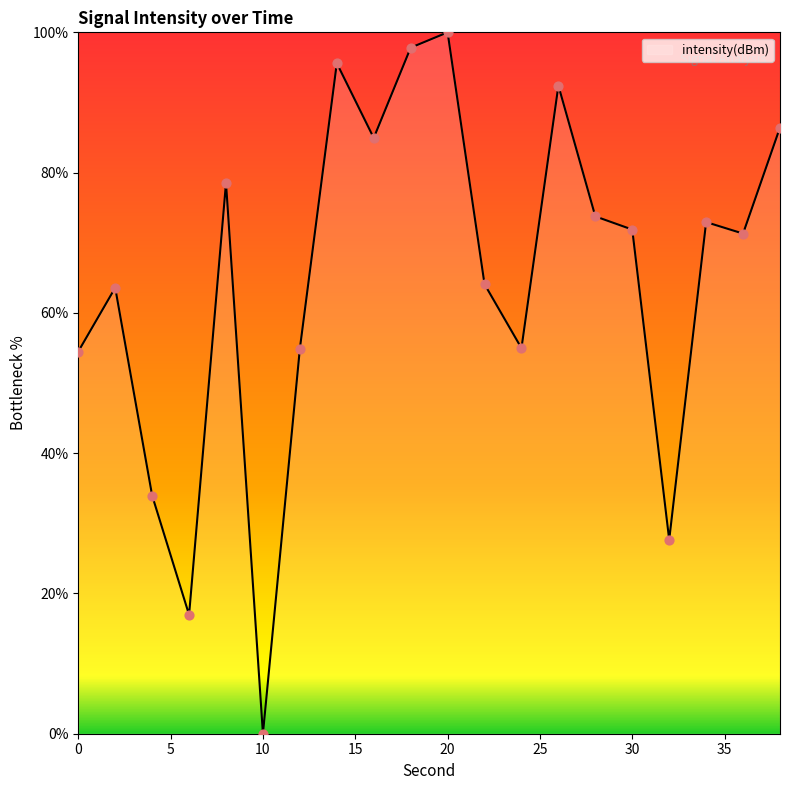

What is the difference between the maximum and minimum values?

100.0